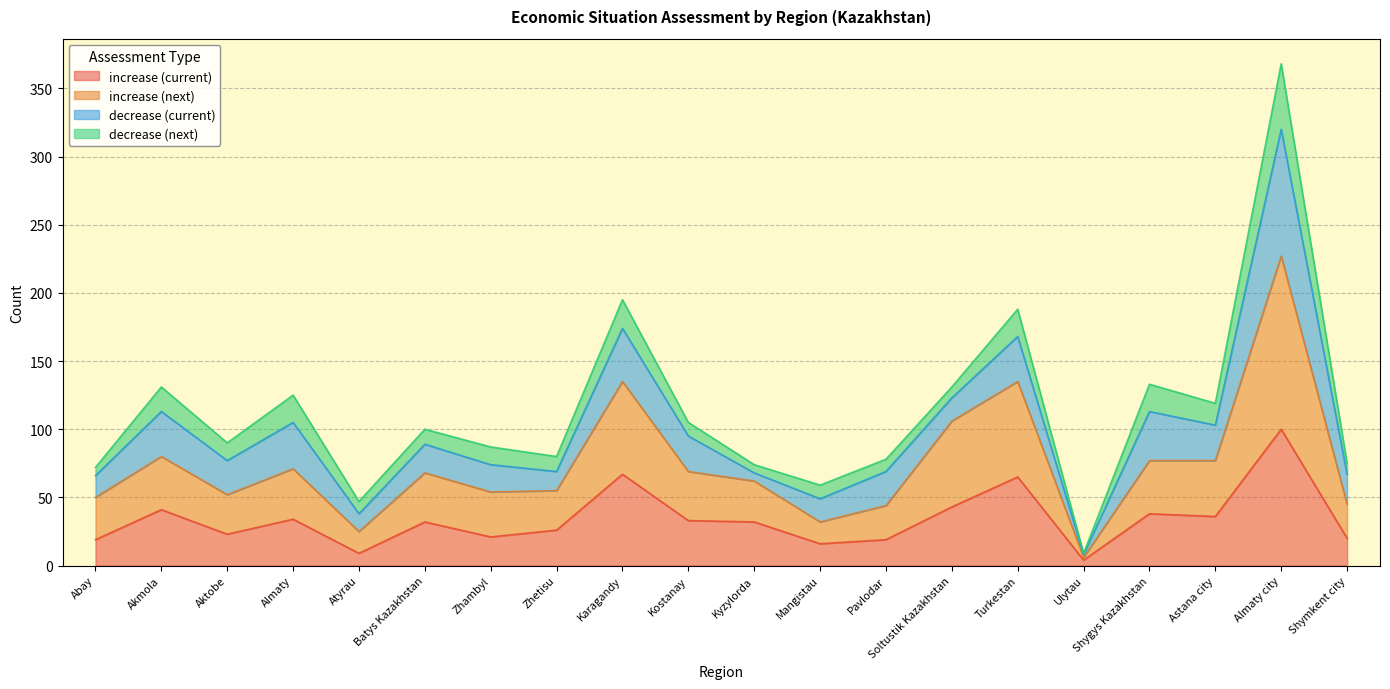

At which category is the sum across all series the highest?

Almaty city